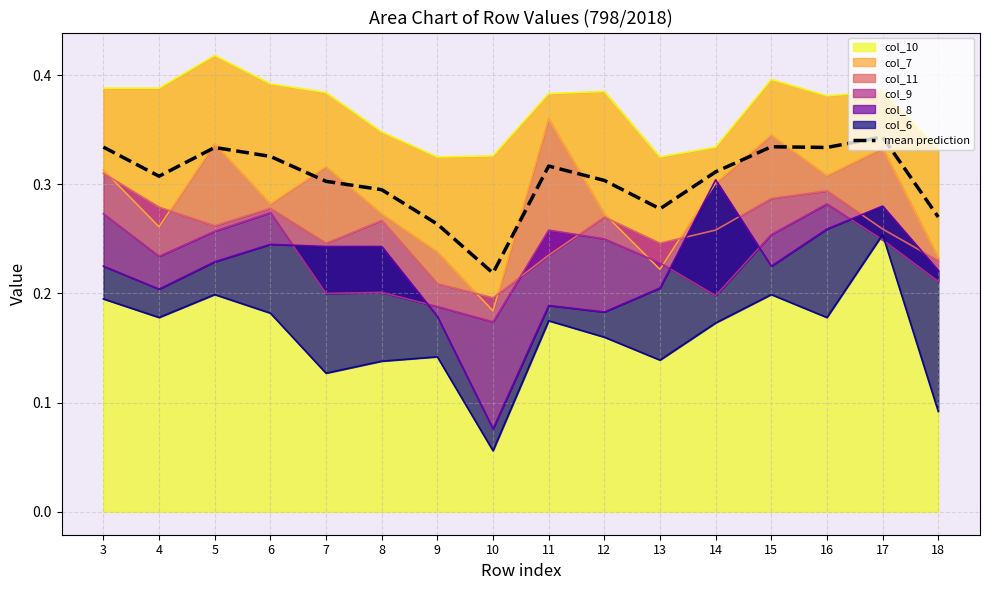

At which label is the value closest to 0?

10